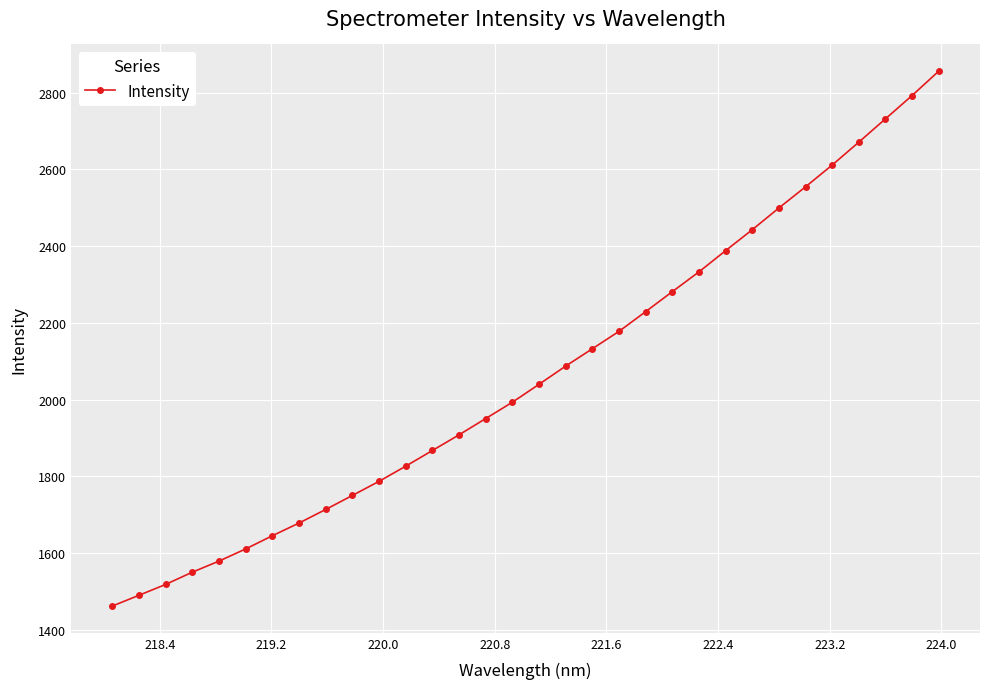

What is the difference between the second highest and minimum values?

1330.6